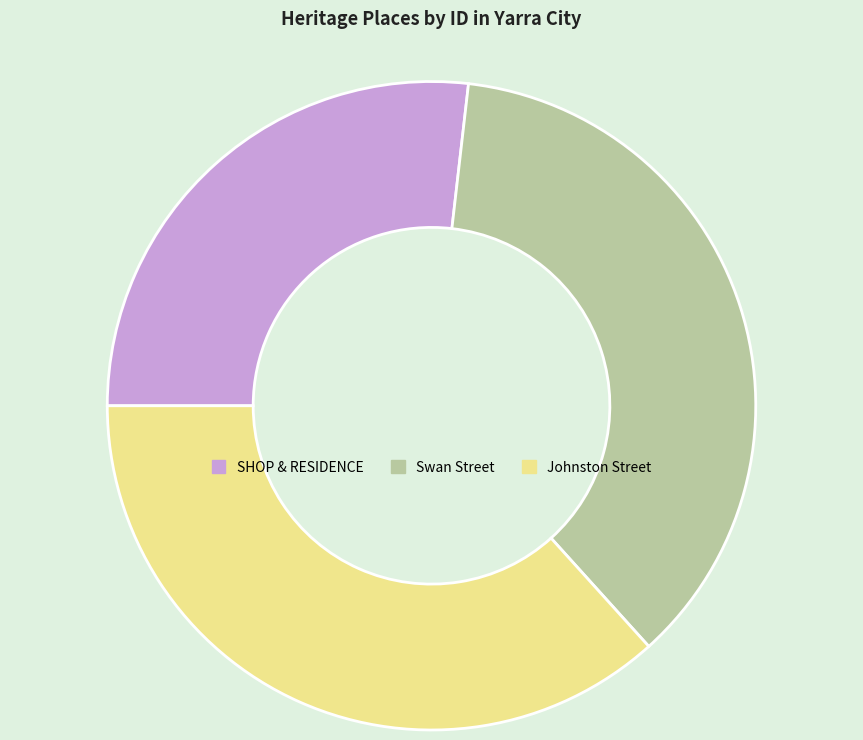

Is it true that Johnston Street is 37% of the pie?

True